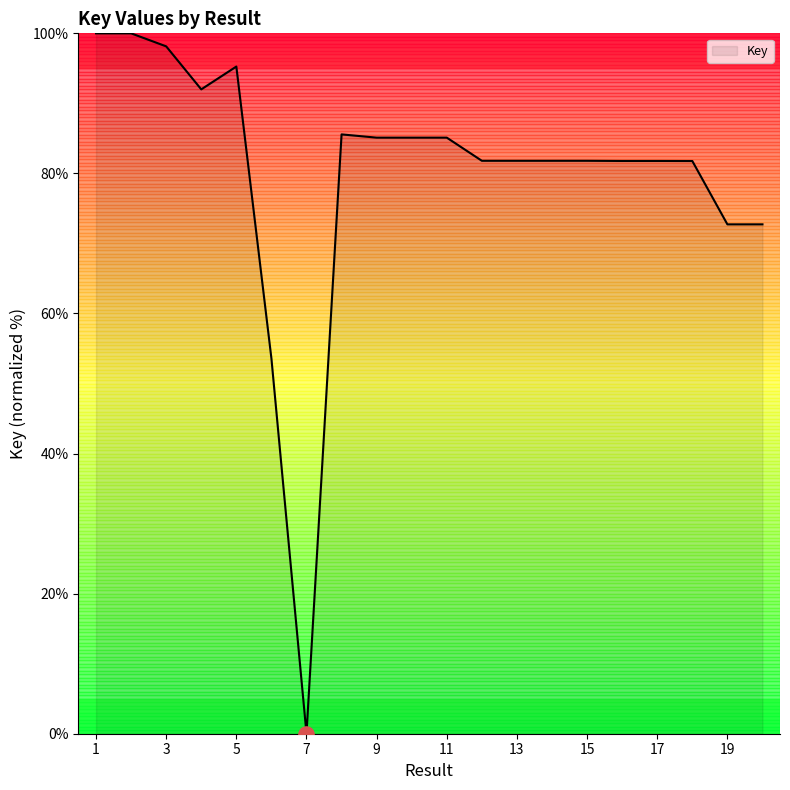

What is the maximum value shown in the chart?

100.0